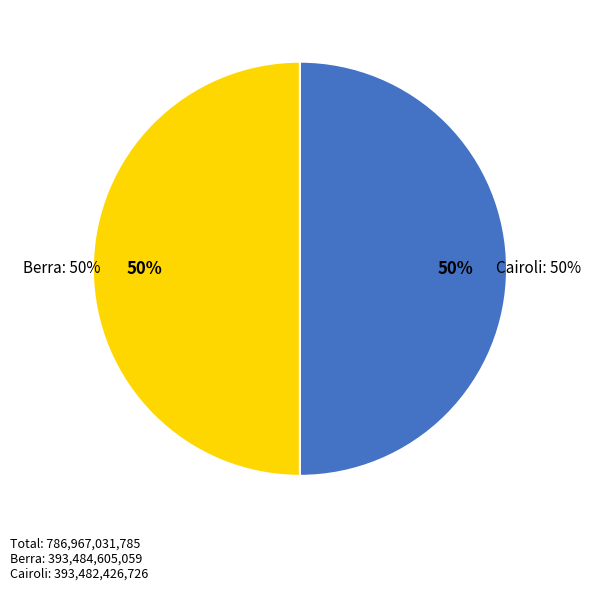

How much of the chart is everything except Cairoli?

50.0%